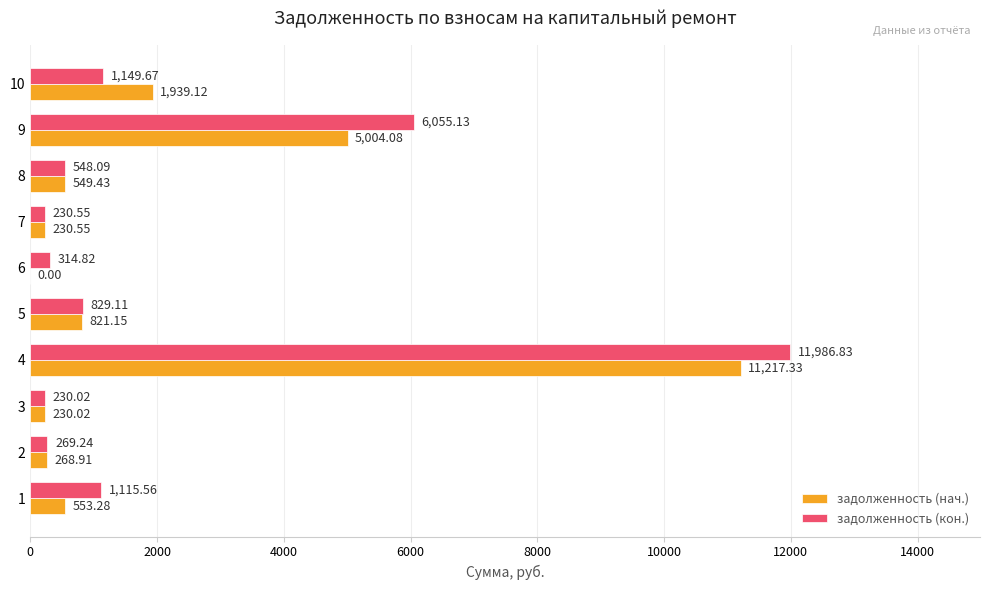

At which label does задолженность (кон.) reach its peak?

4